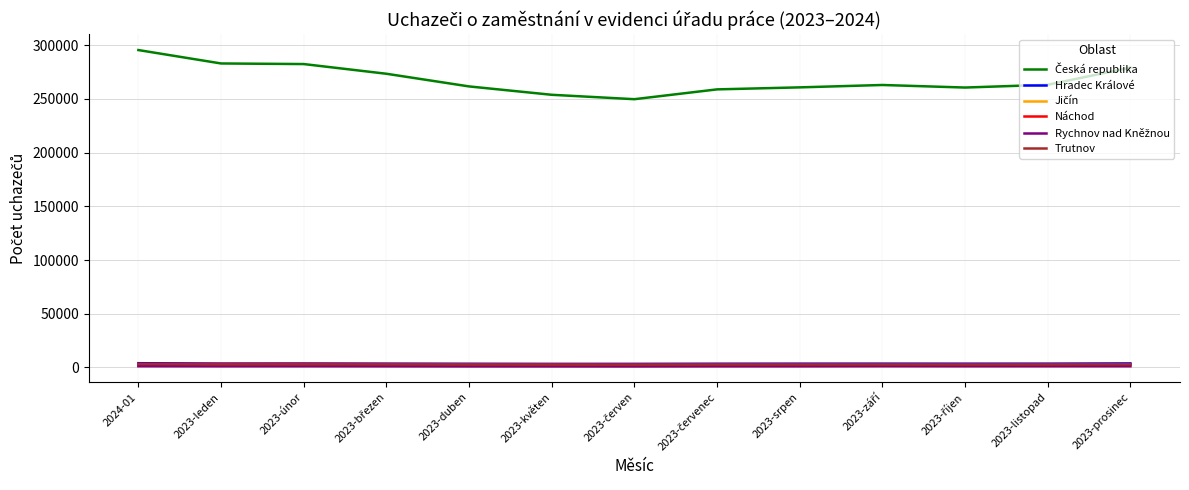

What is the greatest value displayed?

295546